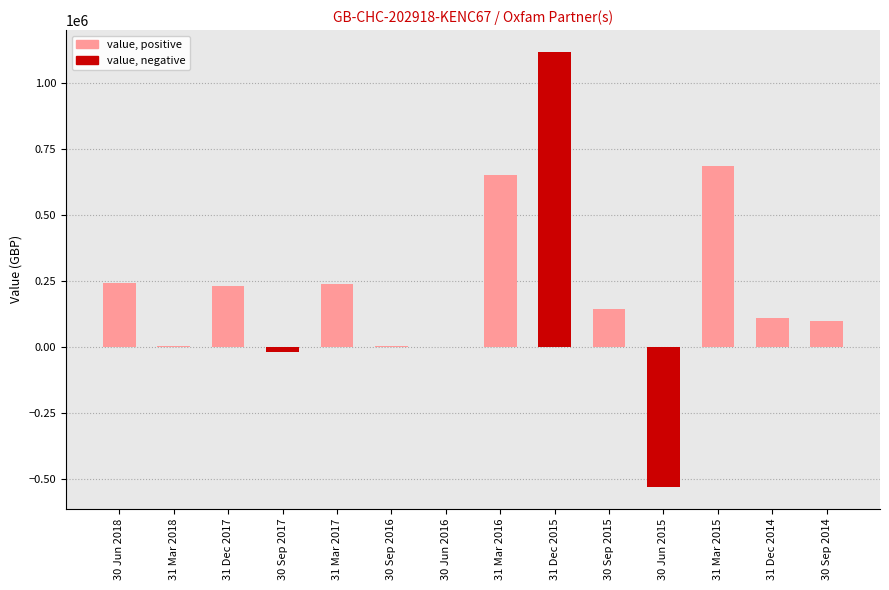

Which has a higher value, 30 Sep 2017 or 31 Mar 2015?

31 Mar 2015